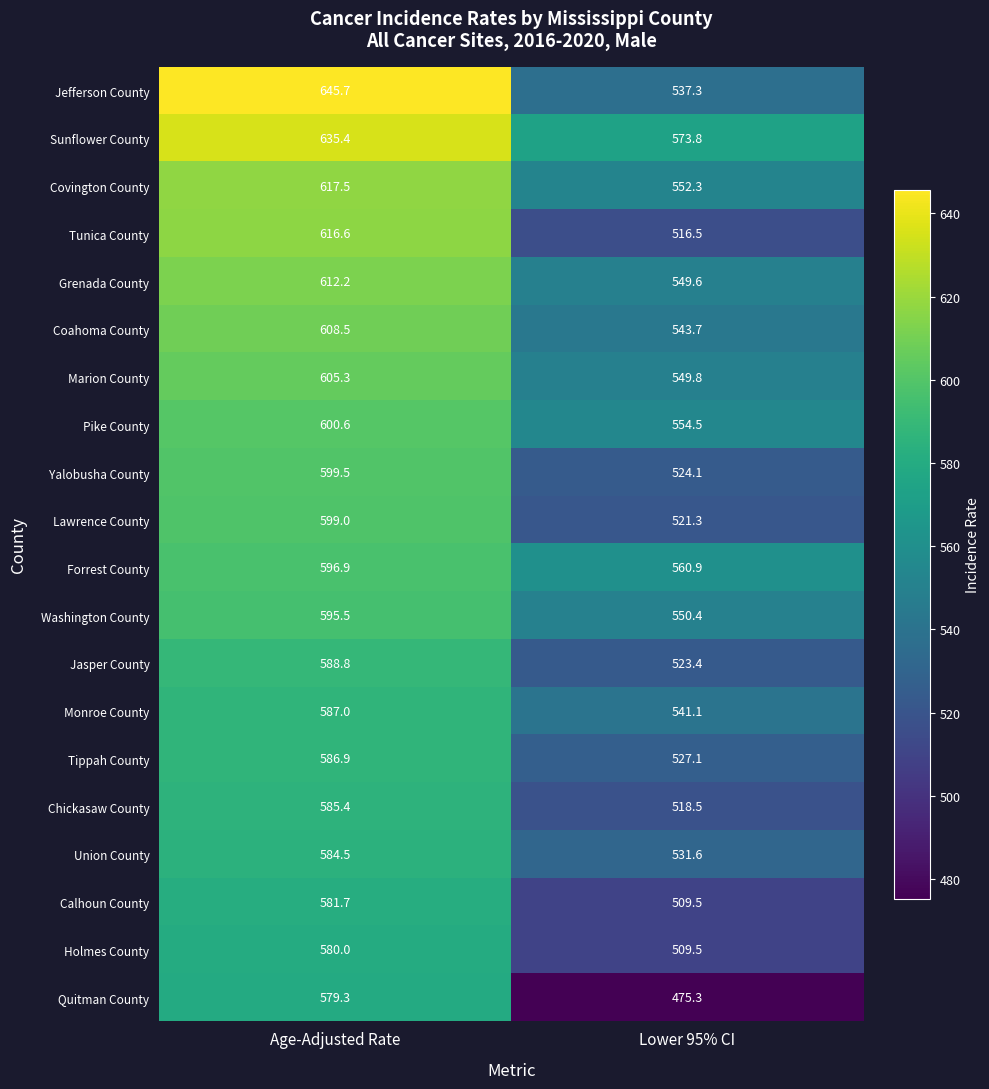

What is the total value across all series at Lower 95% CI?

10670.2